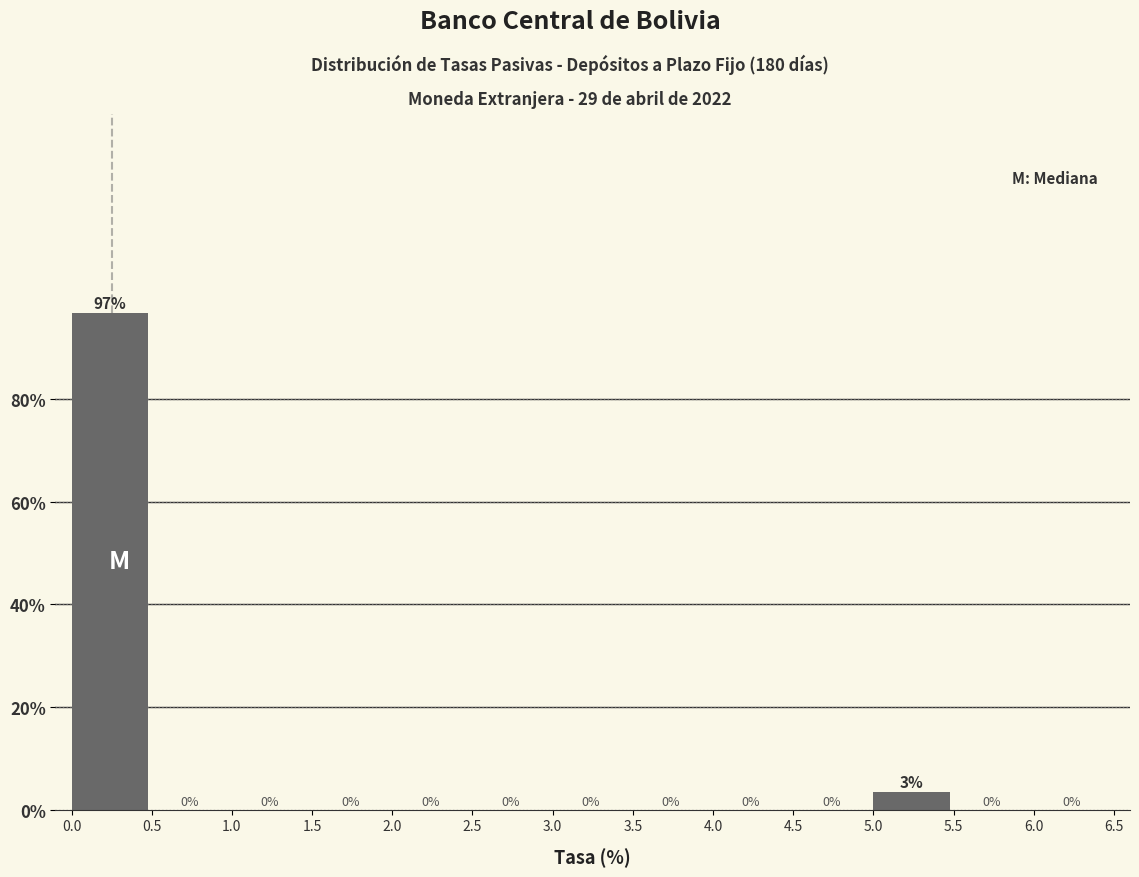

Over which range of the x-axis is the bar tallest?

0.0 to 0.5